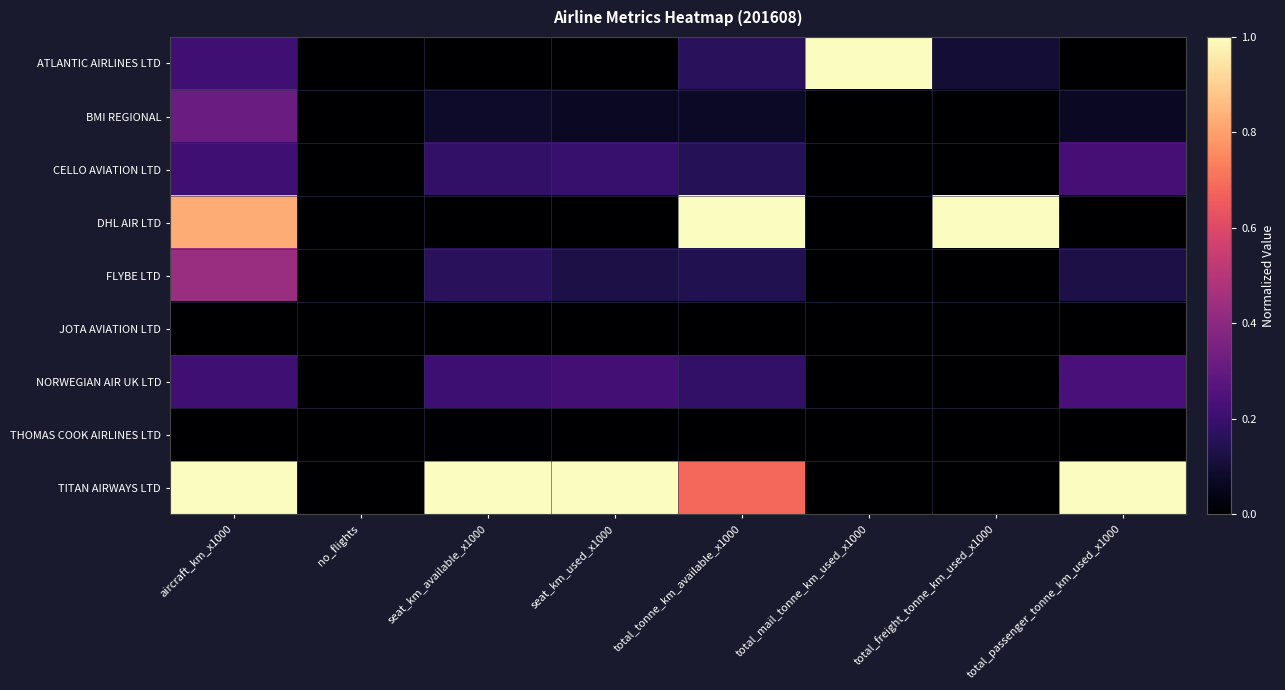

Rank the series at total_freight_tonne_km_used_x1000 from lowest to highest value.

BMI REGIONAL, CELLO AVIATION LTD, FLYBE LTD, JOTA AVIATION LTD, NORWEGIAN AIR UK LTD, THOMAS COOK AIRLINES LTD, TITAN AIRWAYS LTD, ATLANTIC AIRLINES LTD, DHL AIR LTD